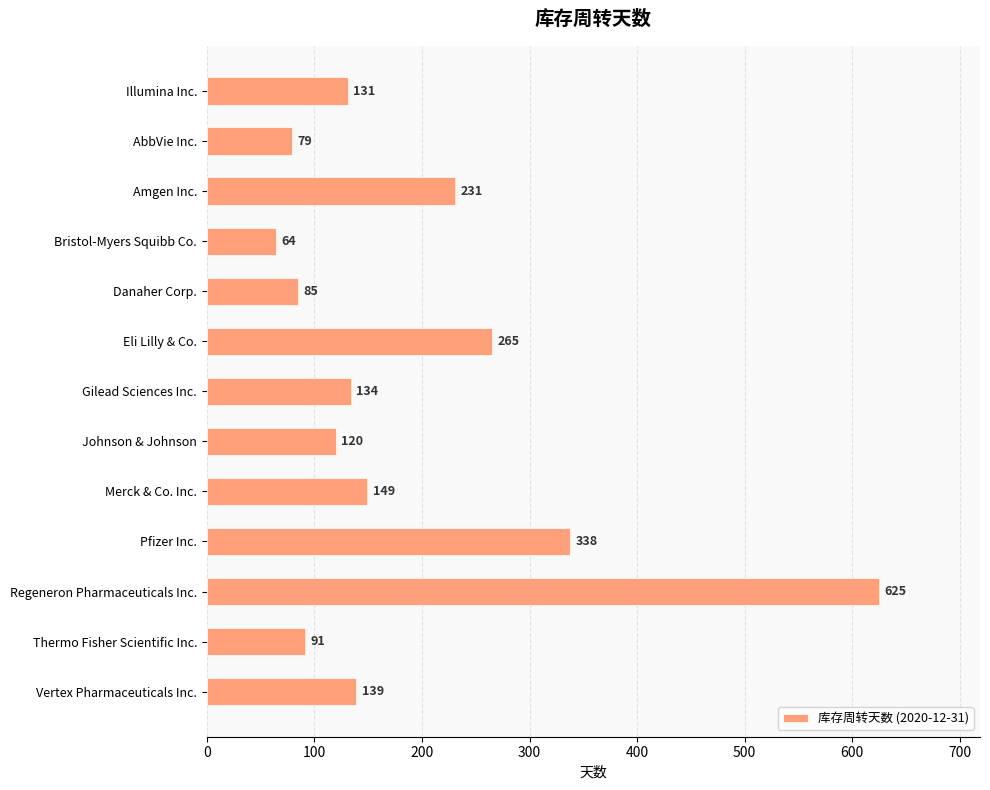

Count the number of data series in this chart.

1